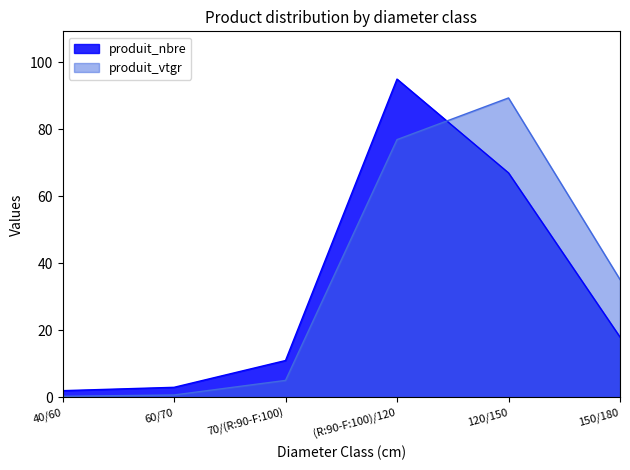

Between which two adjacent categories do produit_vtgr and produit_nbre first intersect?

(R:90-F:100)/120 and 120/150